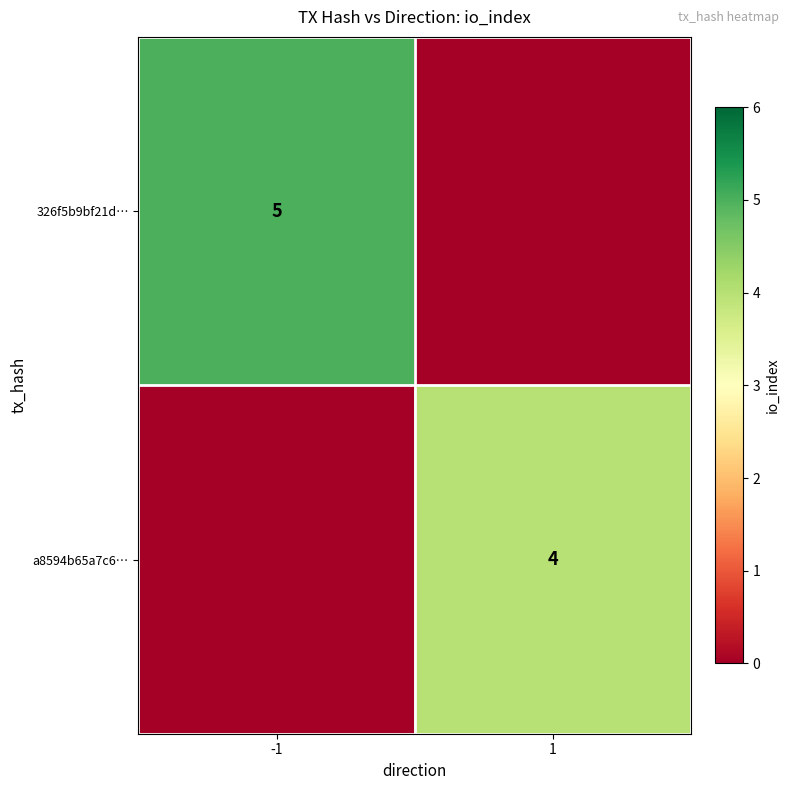

Is it true that 326f5b9bf21d… equals 5 at -1?

True